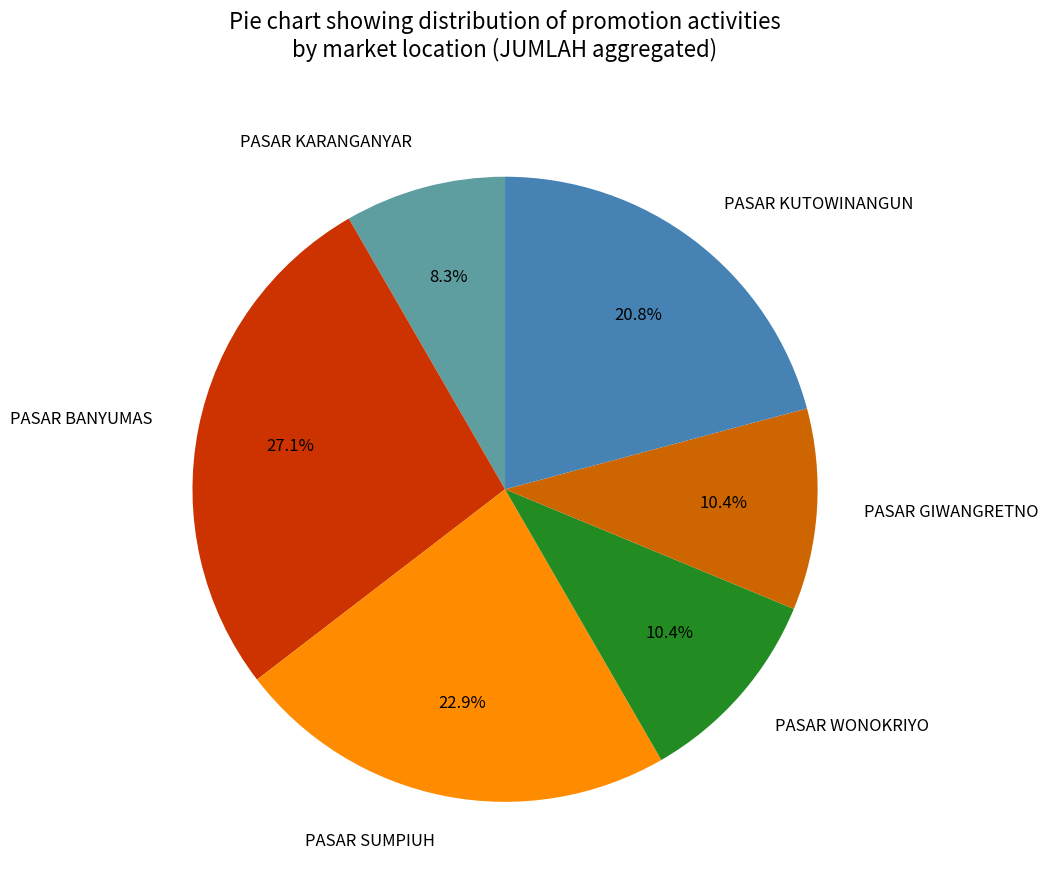

How many segments does this pie chart have?

6